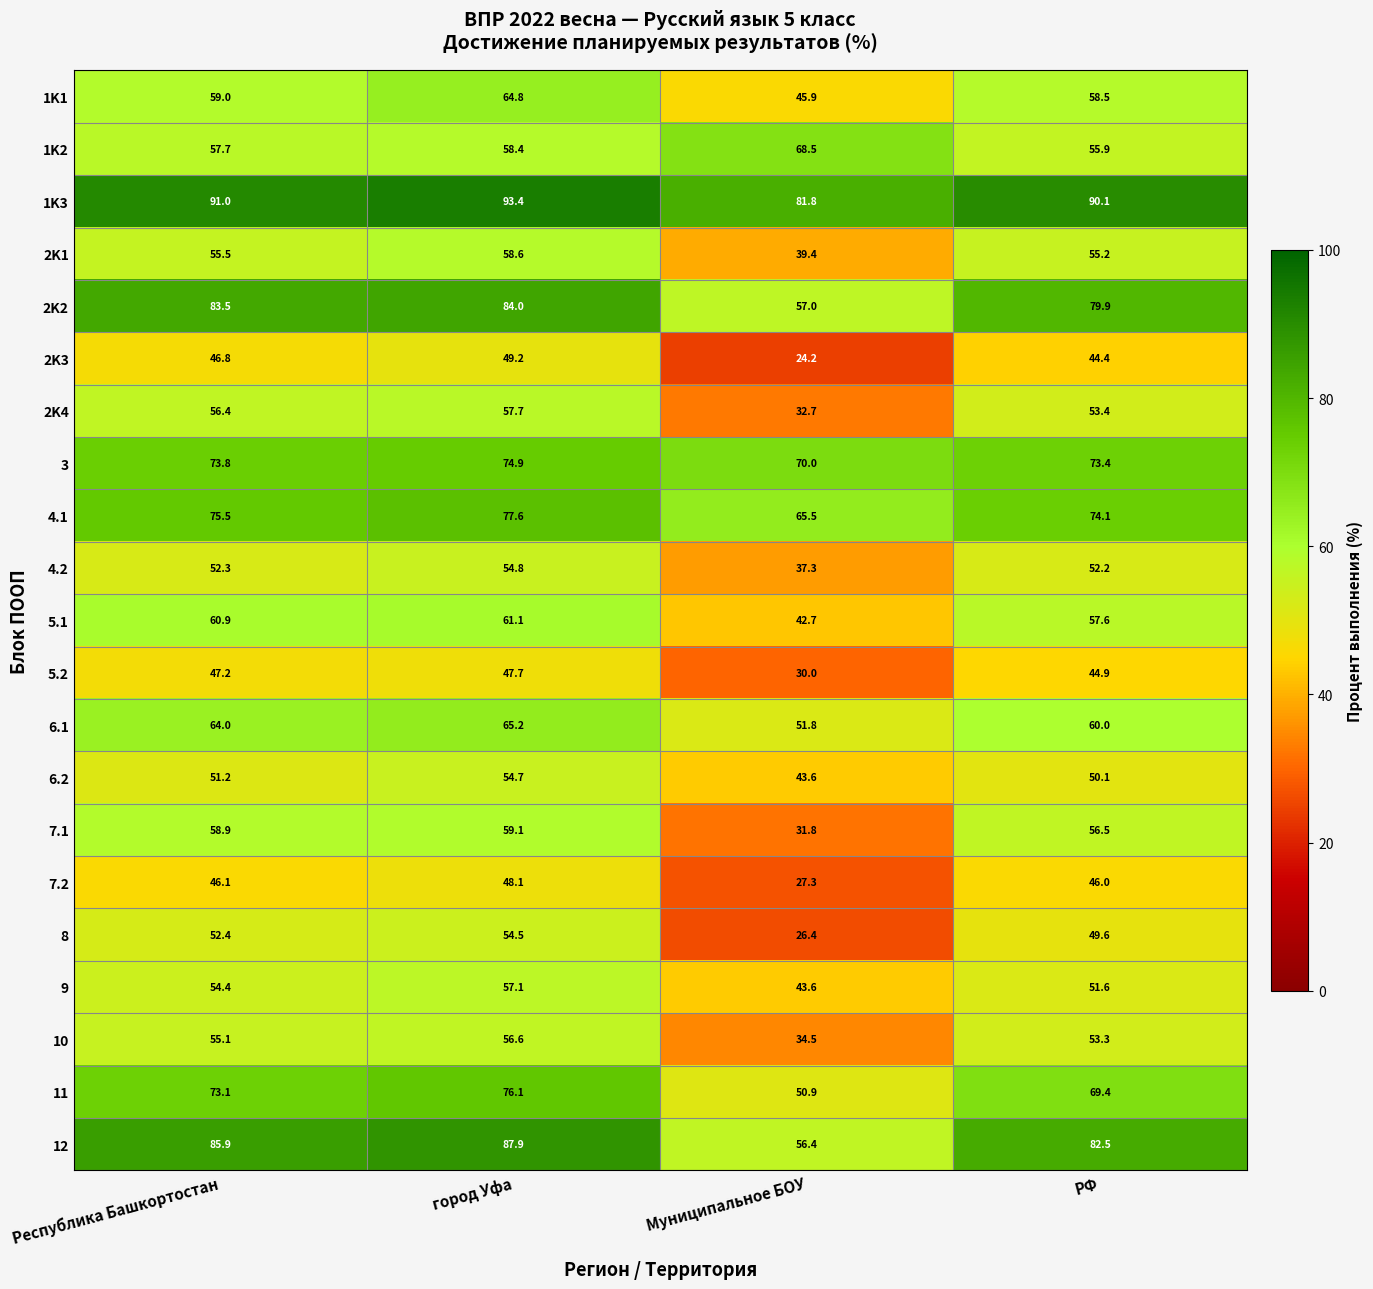

What is the difference between the 2K2 values at город Уфа and РФ?

4.1